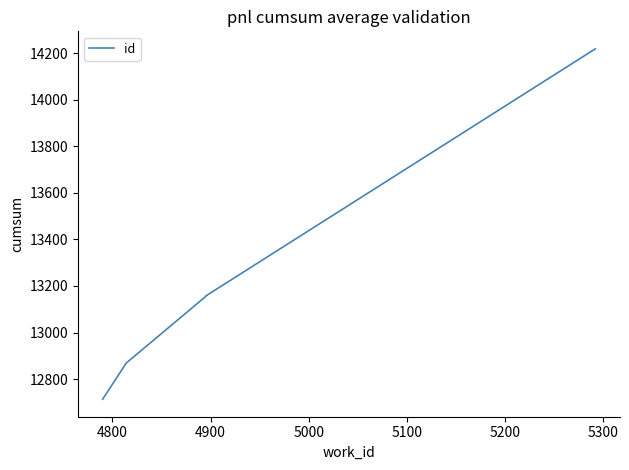

At which label is the value closest to 13466?

5000